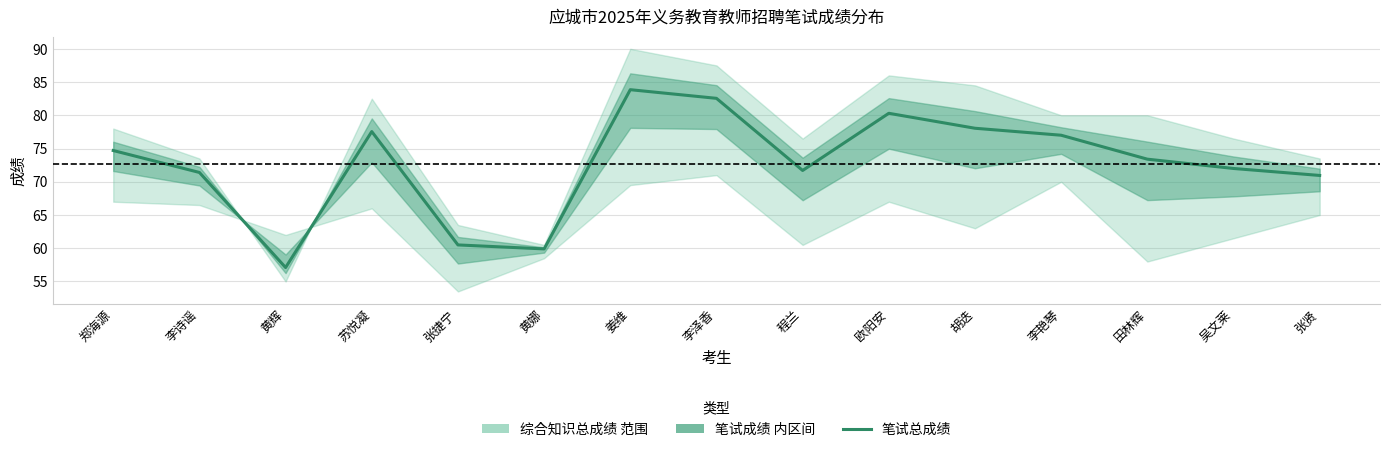

What is the label of the 14th point from the right?

李诗谣